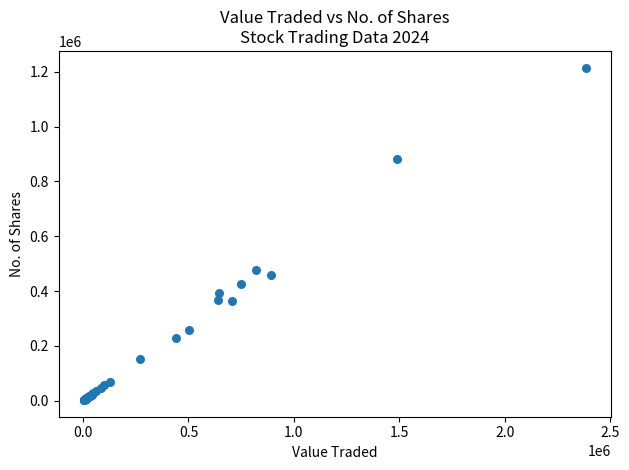

What Y value in the scatter plot is closest to 608911?

475354